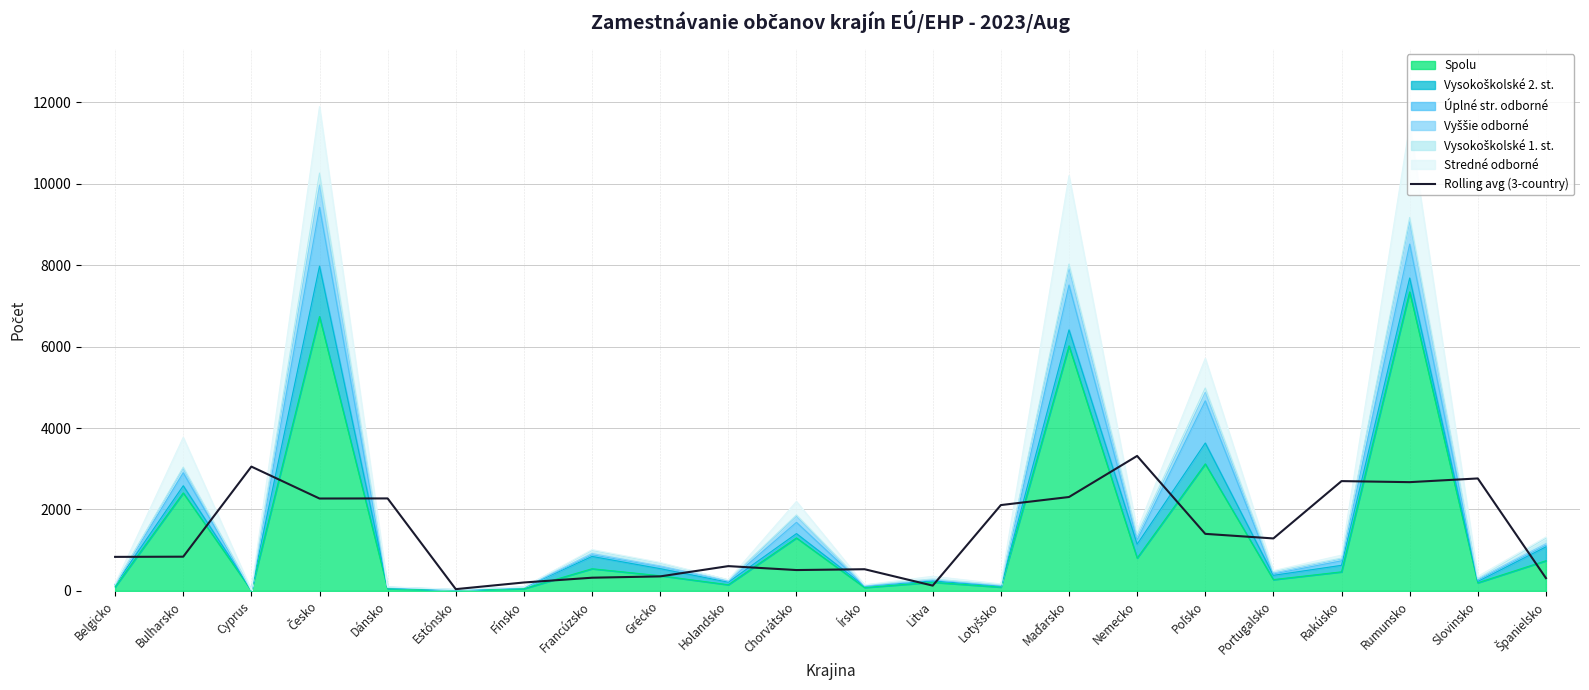

What is the label of the 11th point from the left?

Chorvátsko